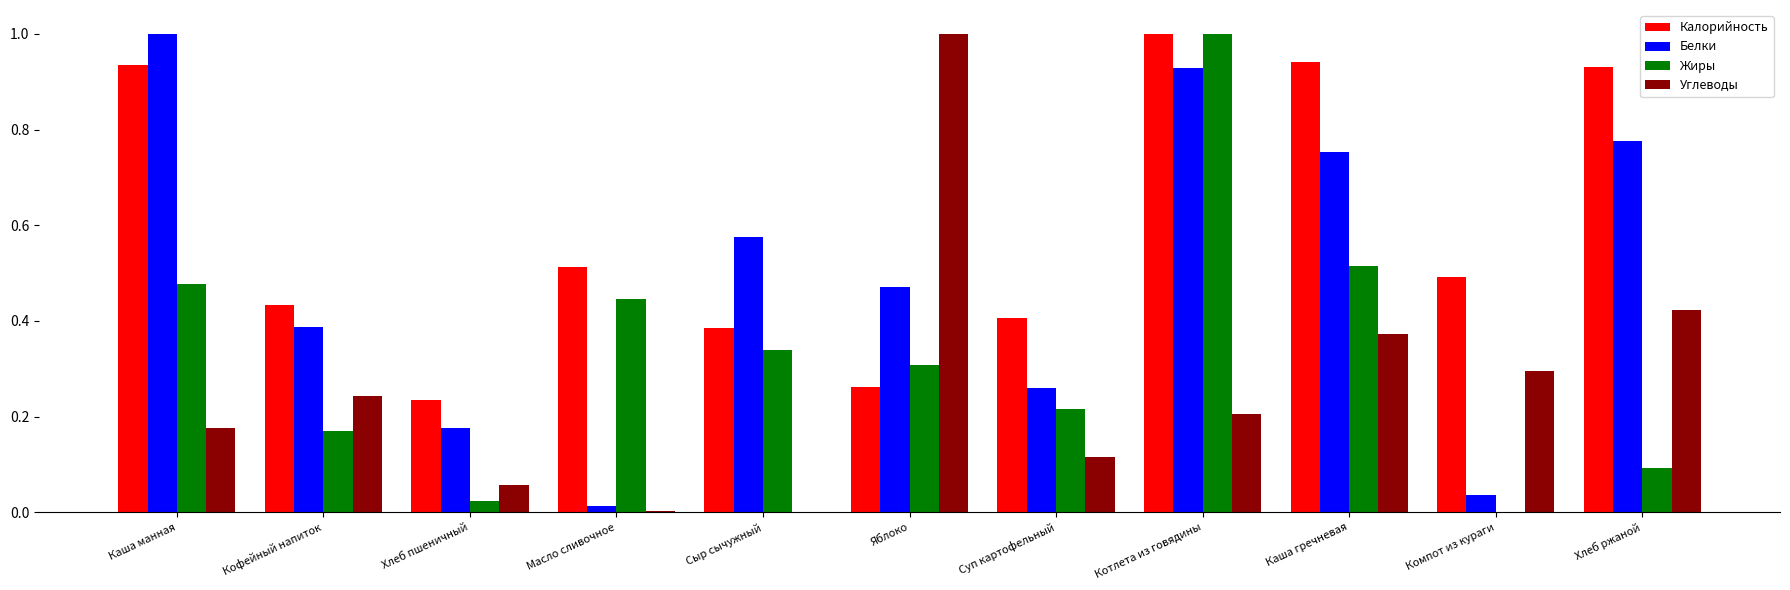

What is the sum of all Калорийность values?

6.5